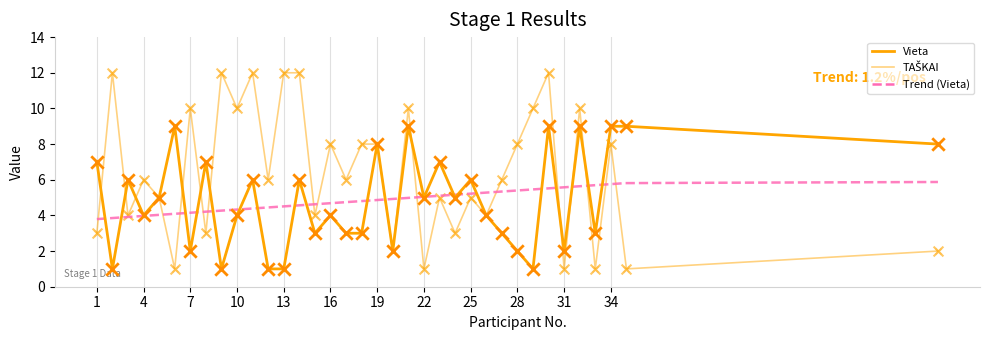

Is the value of TAŠKAI at 29 greater than the value of Vieta at 34?

Yes